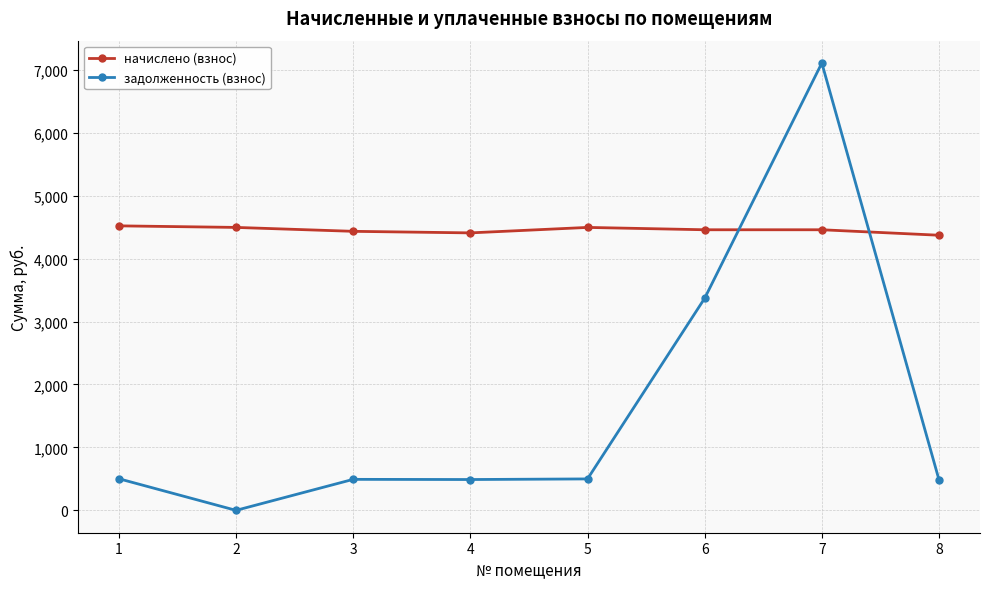

At which category does задолженность (взнос) reach its first local valley?

2